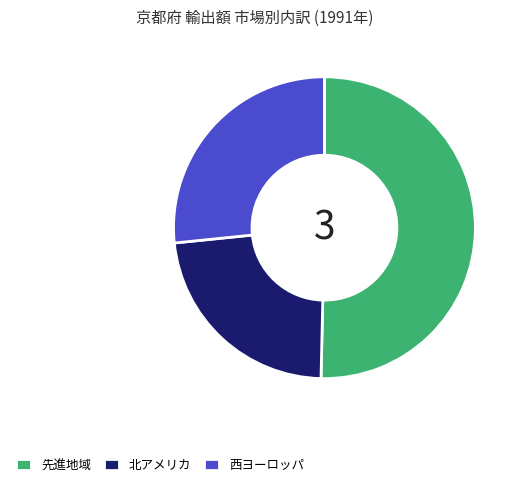

How many segments does this pie chart have?

3